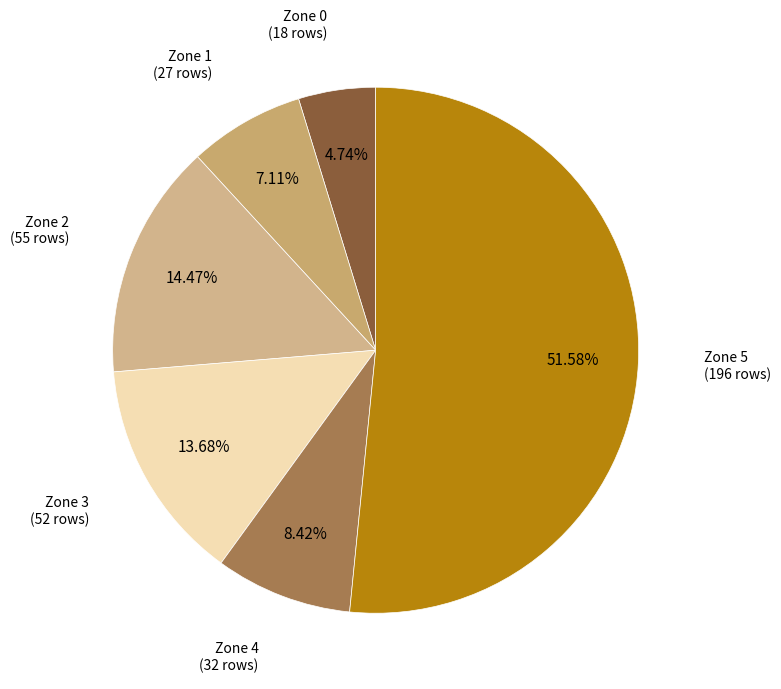

To the nearest percent, what is the difference between the Zone 2 and Zone 1 slice percentages?

7%